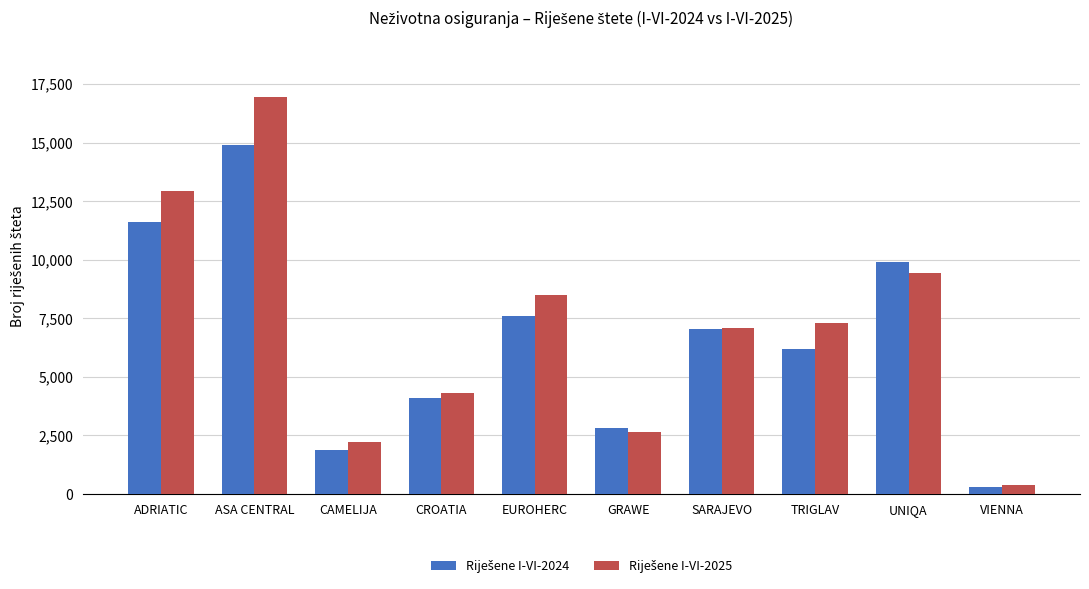

At which category is the sum across all series the highest?

ASA CENTRAL